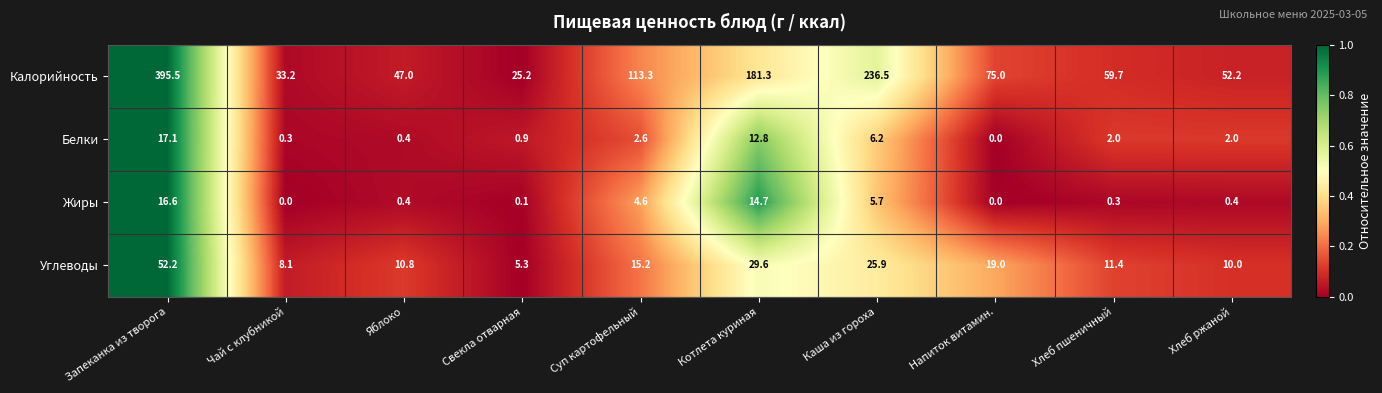

What is the spread (max minus min) of values at Свекла отварная?

25.1